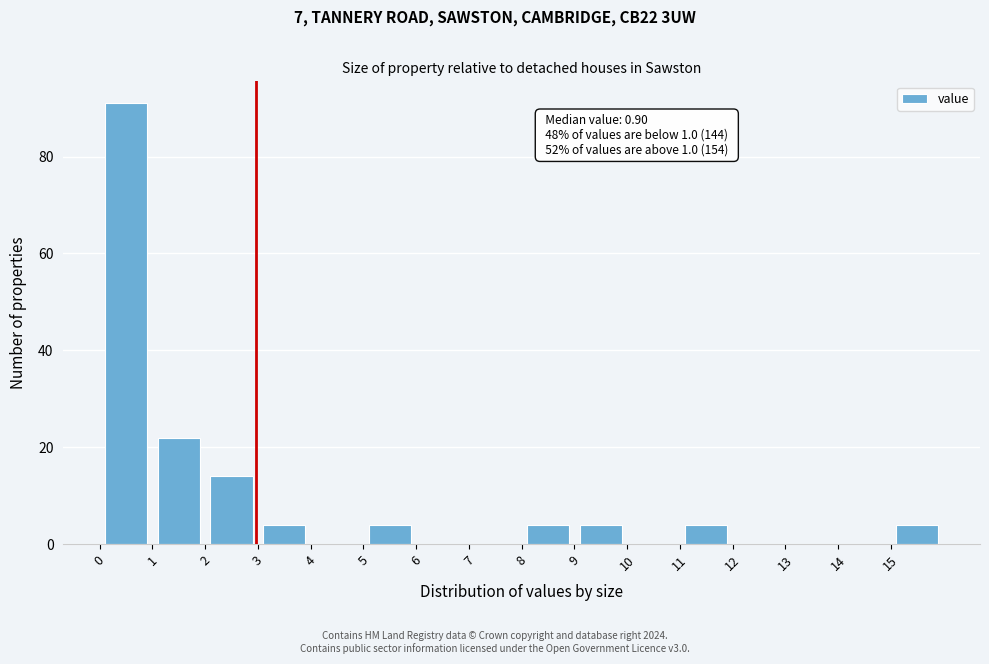

Over which range of the x-axis is the bar tallest?

0 to 1